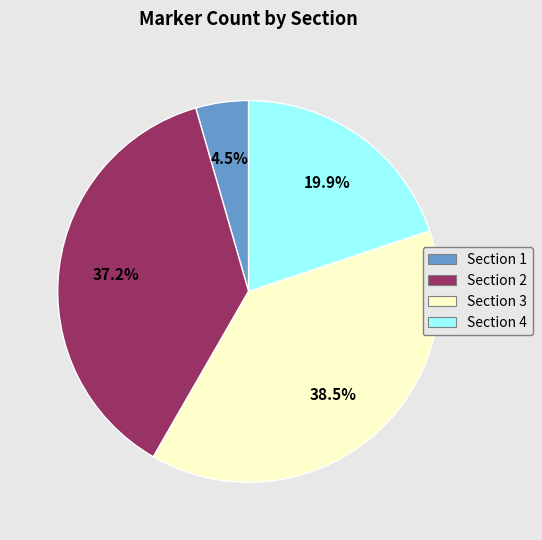

Is it true that Section 2 is 44% of the pie?

False